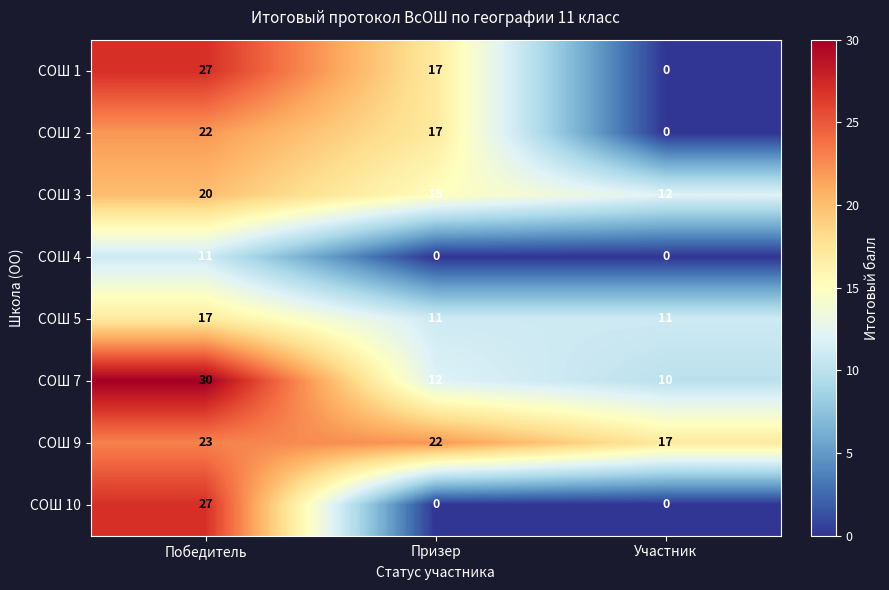

Between Победитель and Призер, which series saw the biggest shift?

СОШ 10